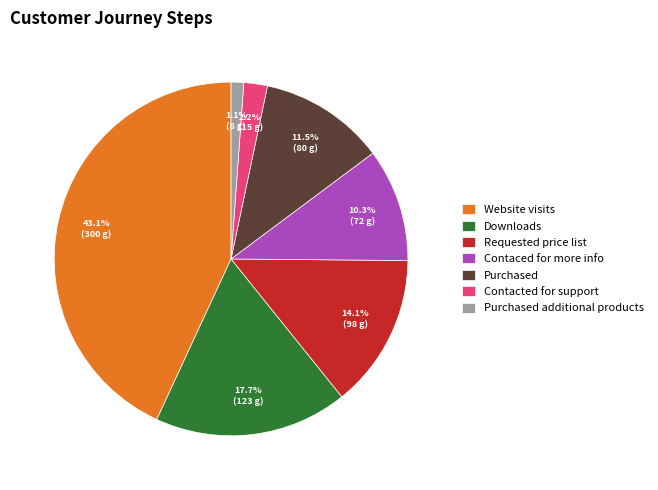

How many slices are in this pie chart?

7